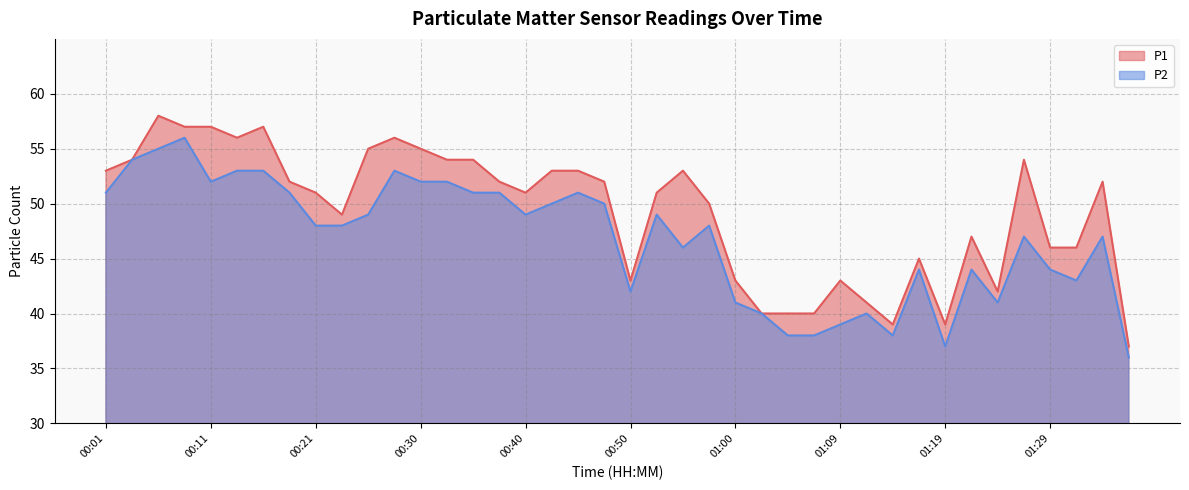

List the series in order of their peak value, highest first.

P1, P2